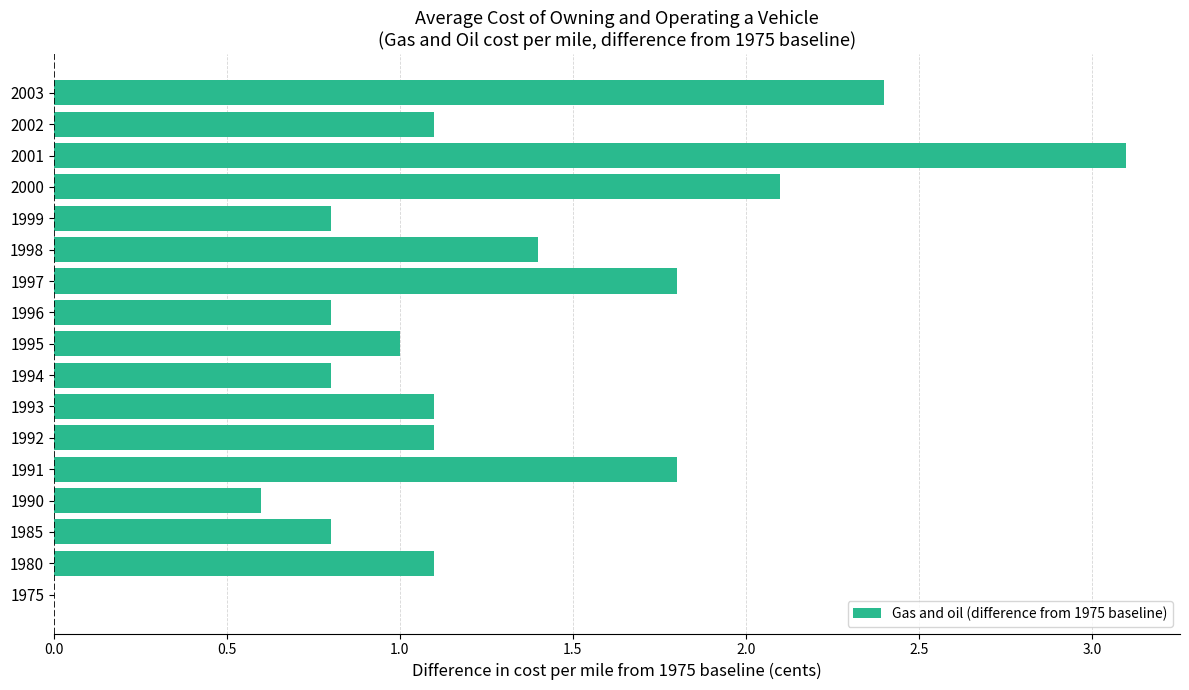

What is the ratio of the value at 1994 to the value at 2000?

0.4